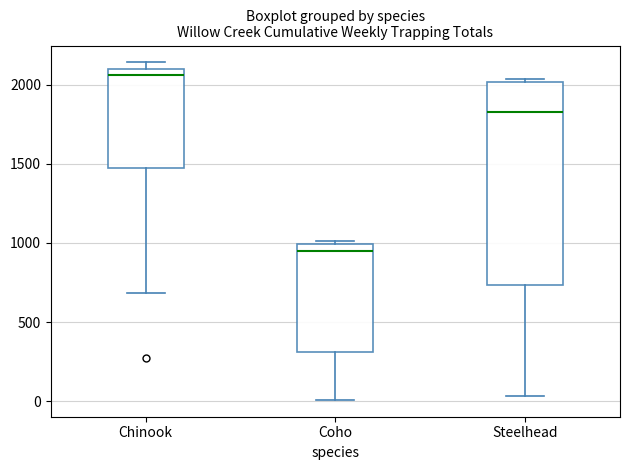

Which box has the highest median line?

Chinook